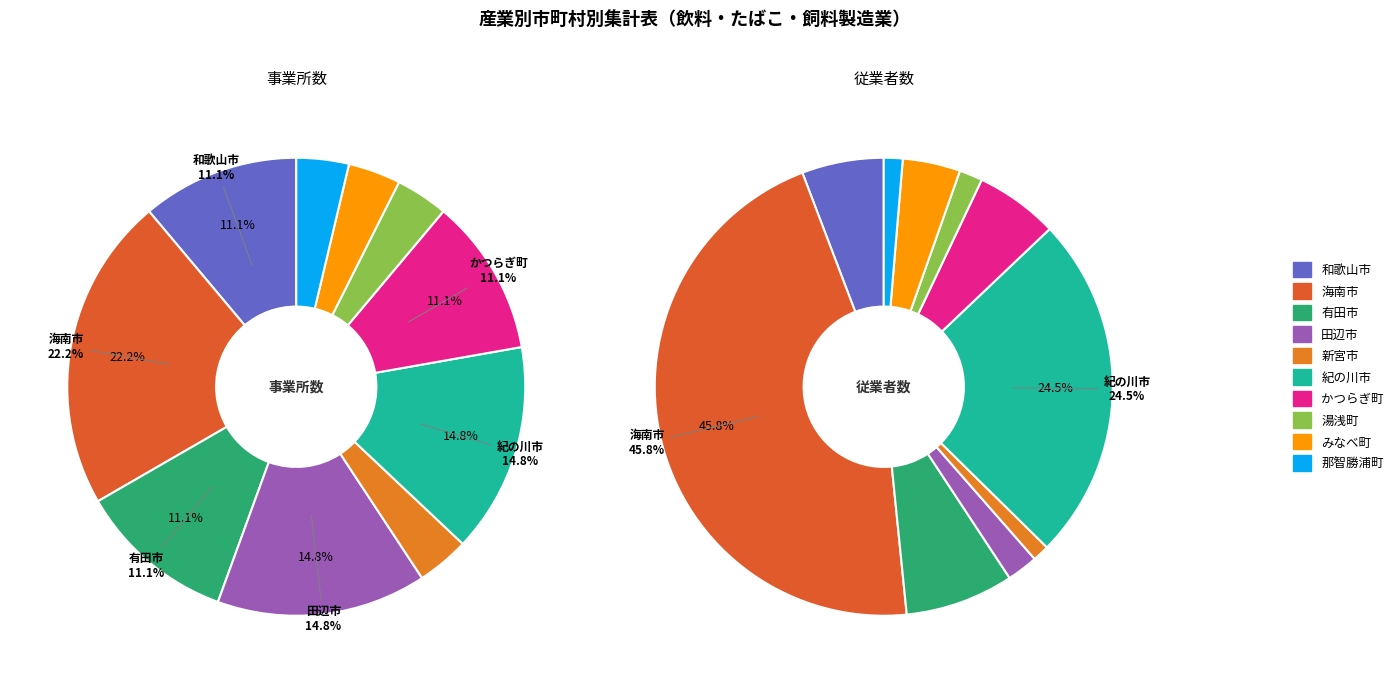

Is there a majority slice in this chart?

No